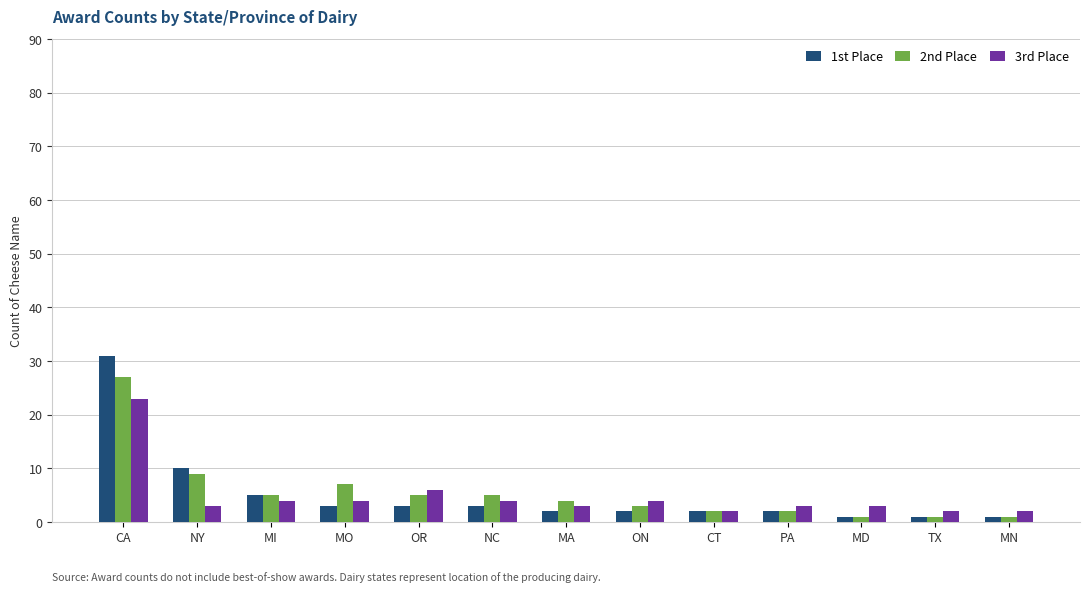

What is the sum of all 1st Place values?

66